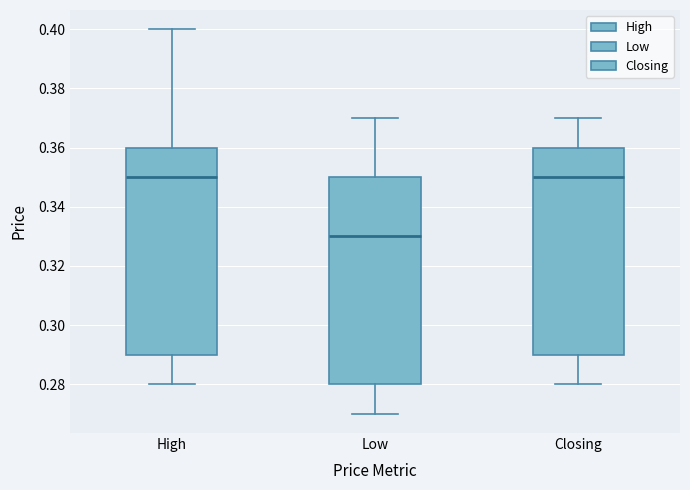

Where does the median line of the box for Closing sit on the y-axis? The values are not printed on the chart, so give them approximately, as read against the axis.

0.35